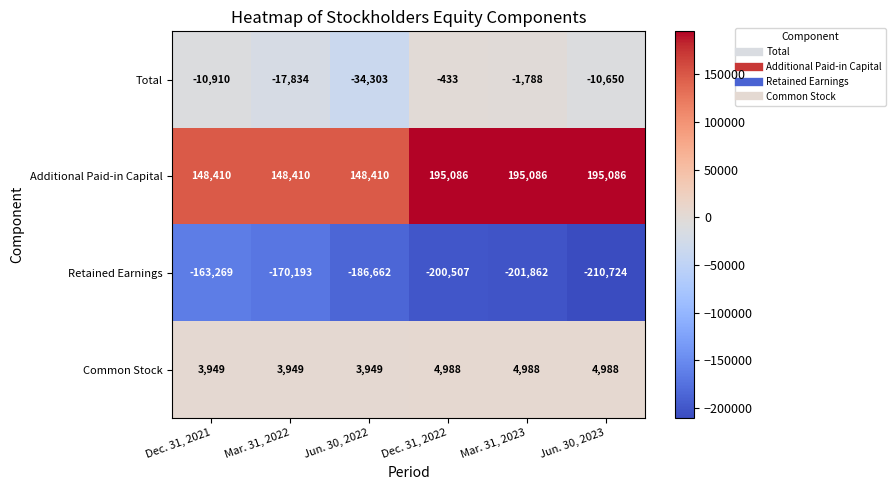

Reading left to right, what are all the values shown in this chart?

Total: Dec. 31, 2021=-10910	Mar. 31, 2022=-17834	Jun. 30, 2022=-34303	Dec. 31, 2022=-433	Mar. 31, 2023=-1788	Jun. 30, 2023=-10650
Additional Paid-in Capital: Dec. 31, 2021=148410	Mar. 31, 2022=148410	Jun. 30, 2022=148410	Dec. 31, 2022=195086	Mar. 31, 2023=195086	Jun. 30, 2023=195086
Retained Earnings: Dec. 31, 2021=-163269	Mar. 31, 2022=-170193	Jun. 30, 2022=-186662	Dec. 31, 2022=-200507	Mar. 31, 2023=-201862	Jun. 30, 2023=-210724
Common Stock: Dec. 31, 2021=3949	Mar. 31, 2022=3949	Jun. 30, 2022=3949	Dec. 31, 2022=4988	Mar. 31, 2023=4988	Jun. 30, 2023=4988